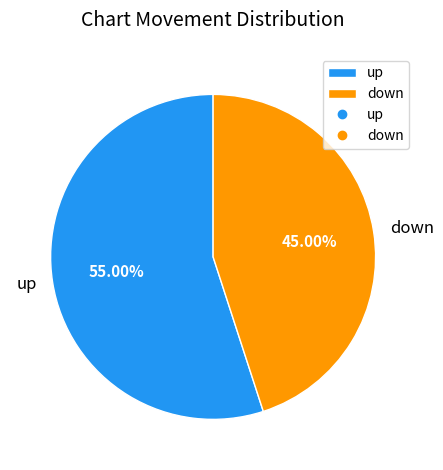

Does down represent more than half of the total?

No